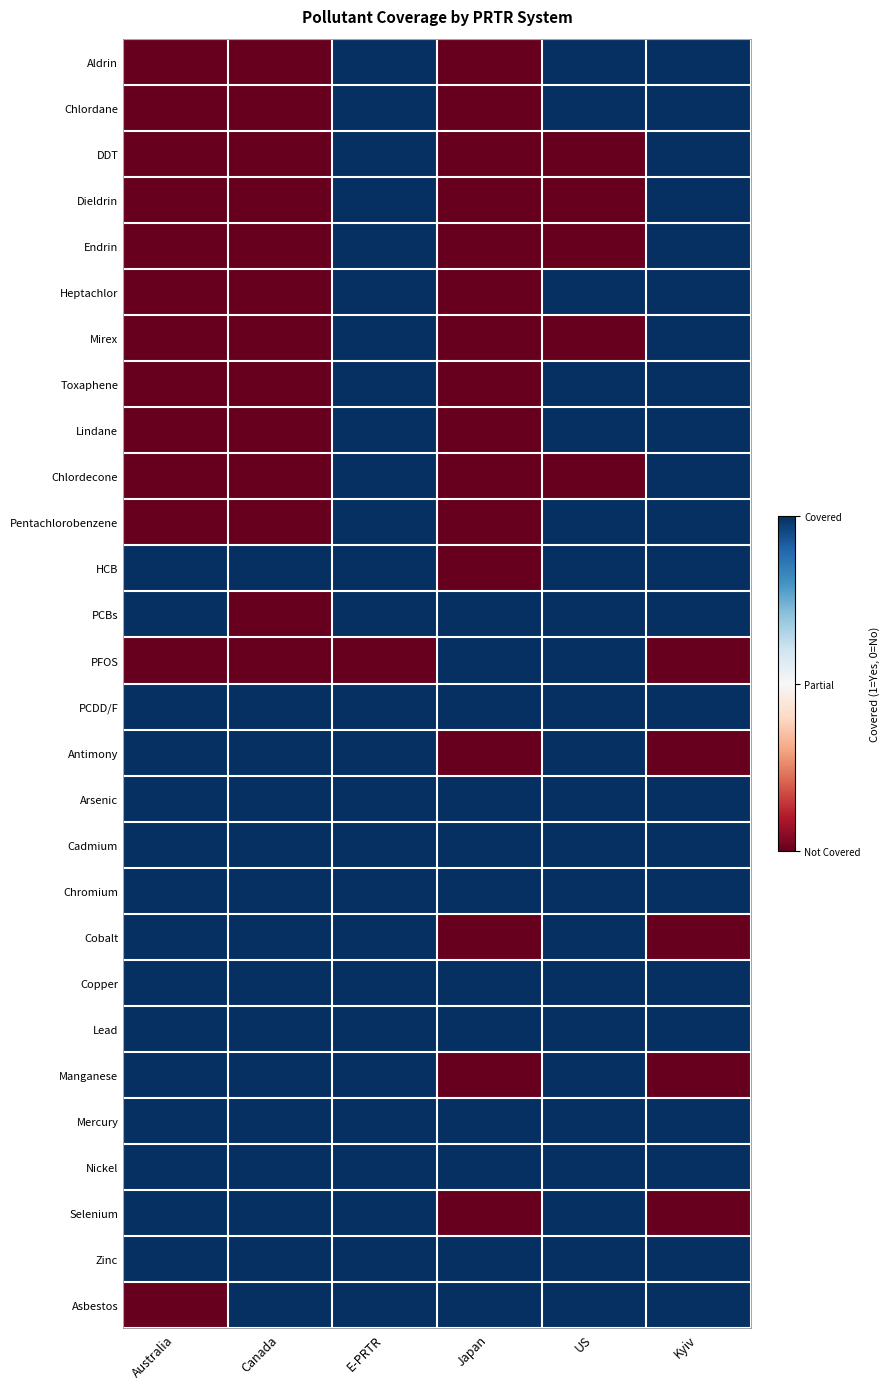

Between Canada and E-PRTR, which is larger?

E-PRTR